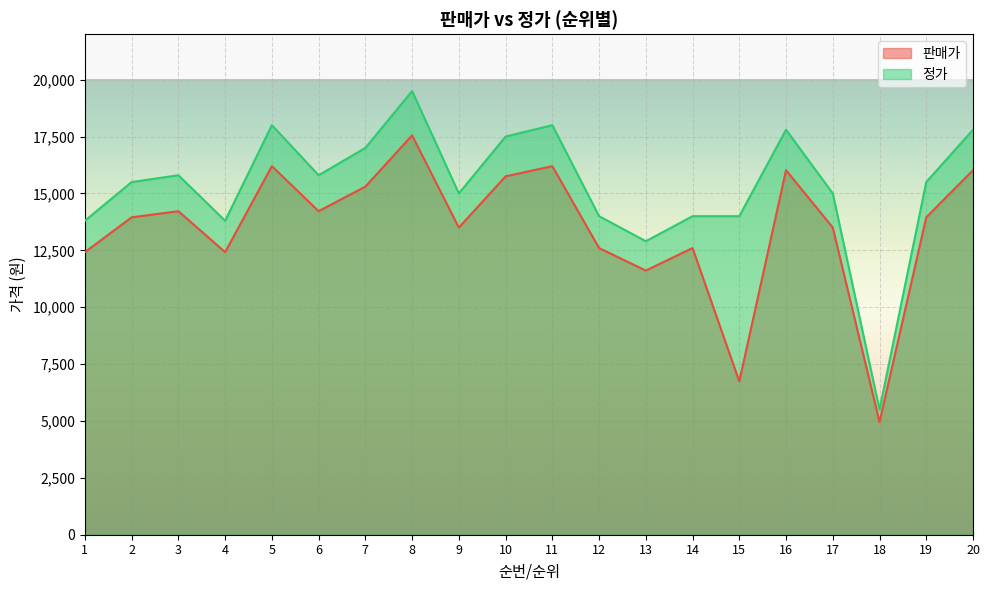

What is the maximum value shown in the chart?

19500